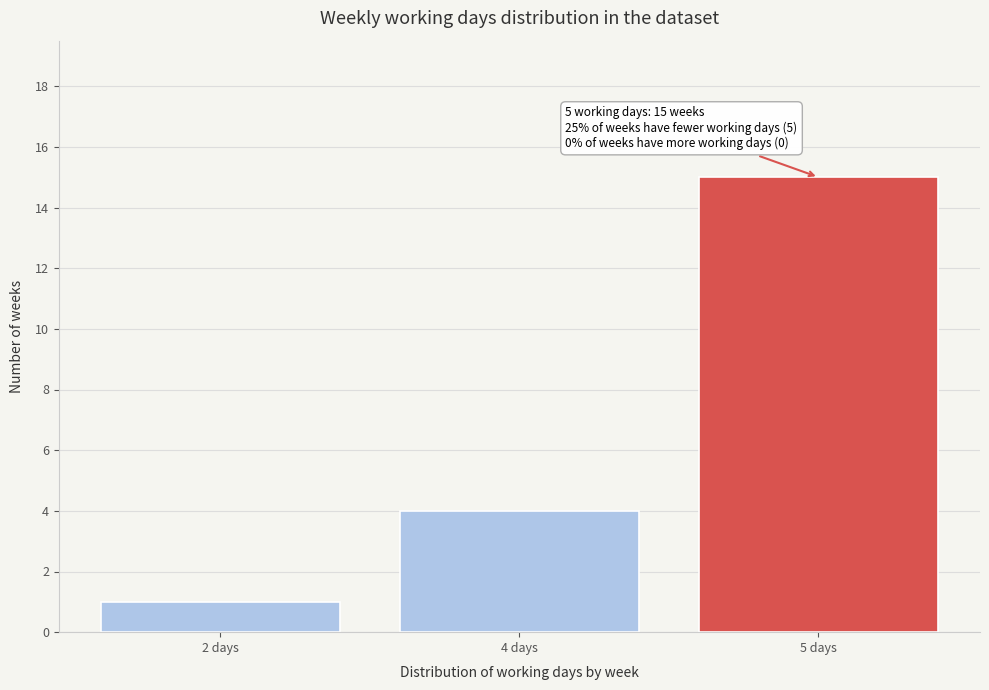

Reading left to right, transcribe all the data shown in this chart.

2 days=1	4 days=4	5 days=15